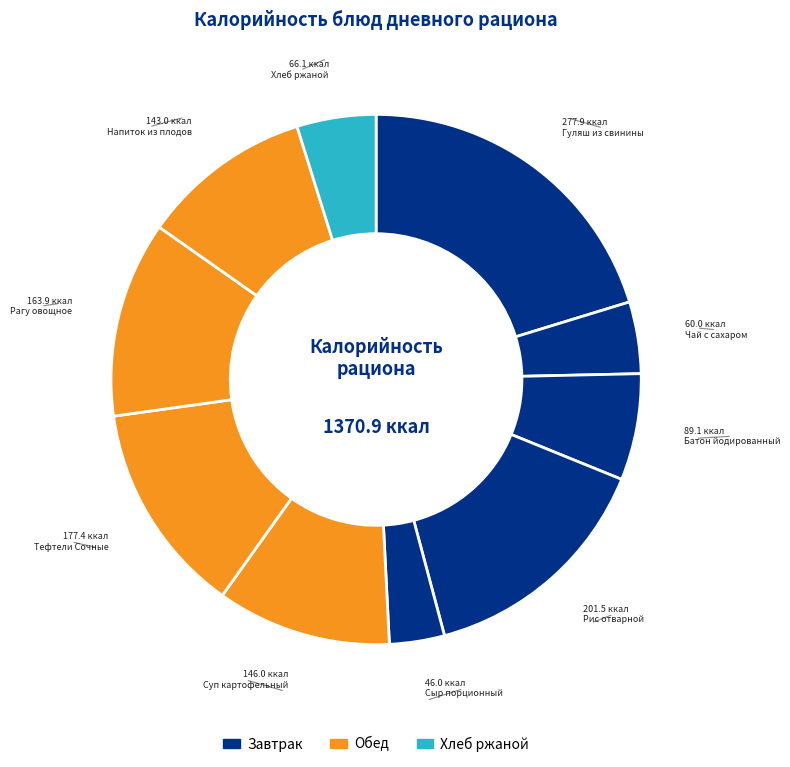

Is the sum of Хлеб ржаной and Напиток из плодов greater than half?

No